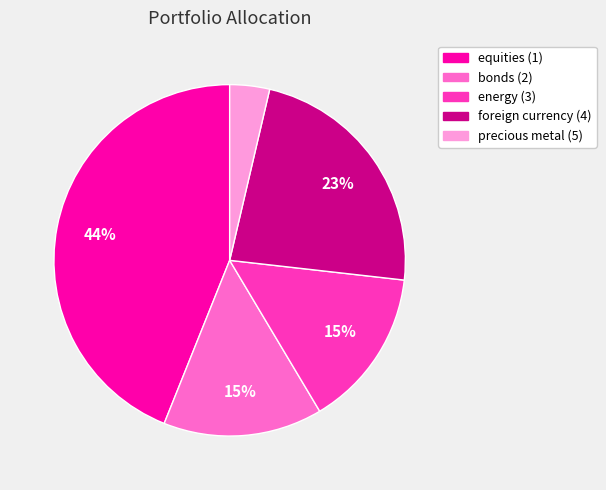

How many segments does this pie chart have?

5